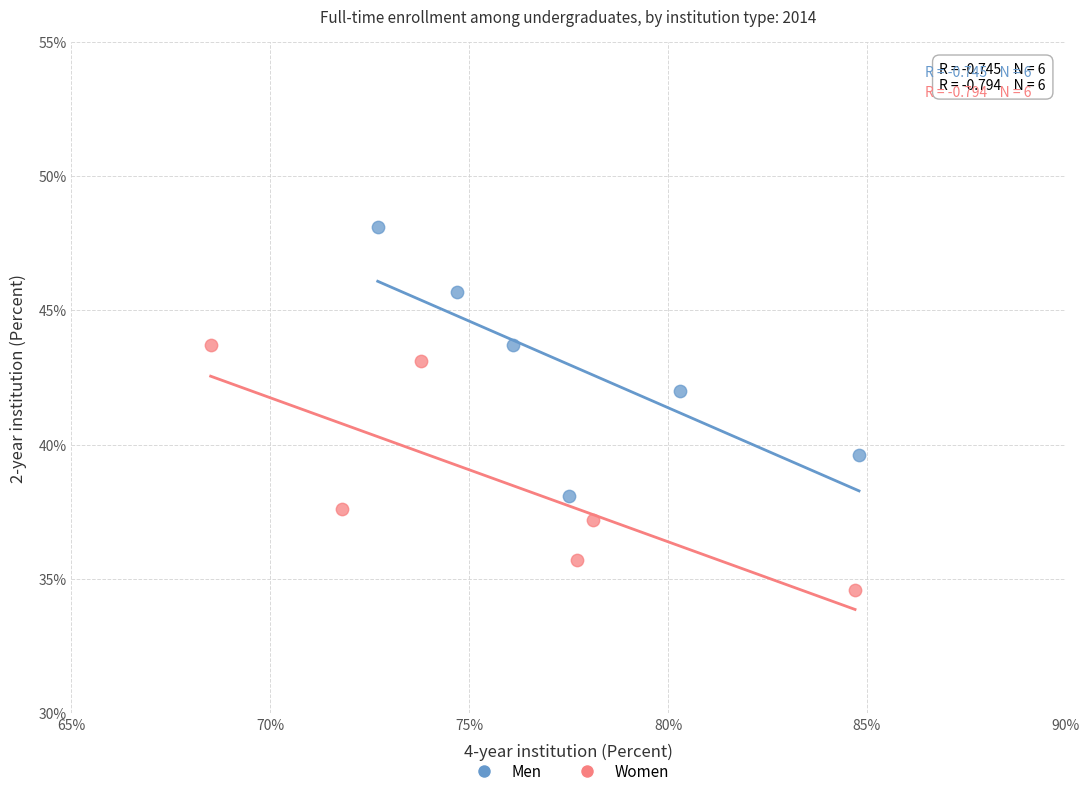

Which series contains the lowest Y value?

Women